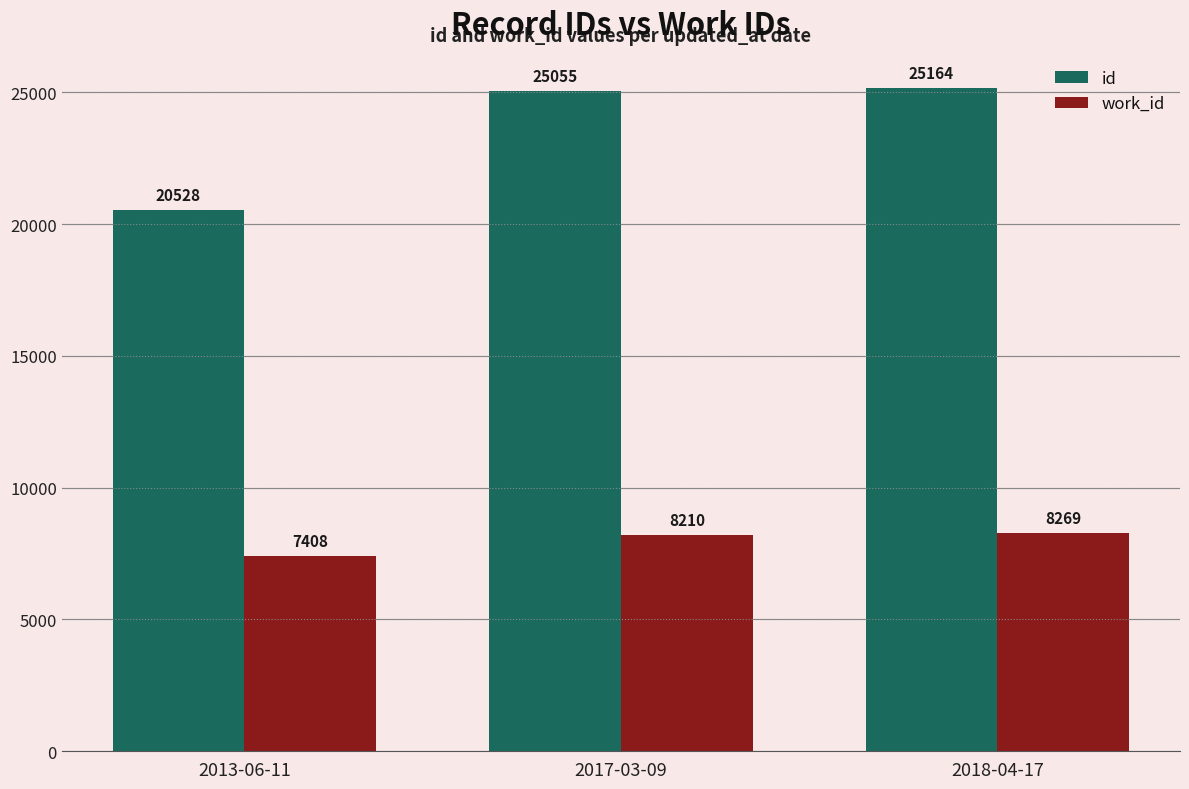

List the series in order of their overall mean, lowest first.

work_id, id